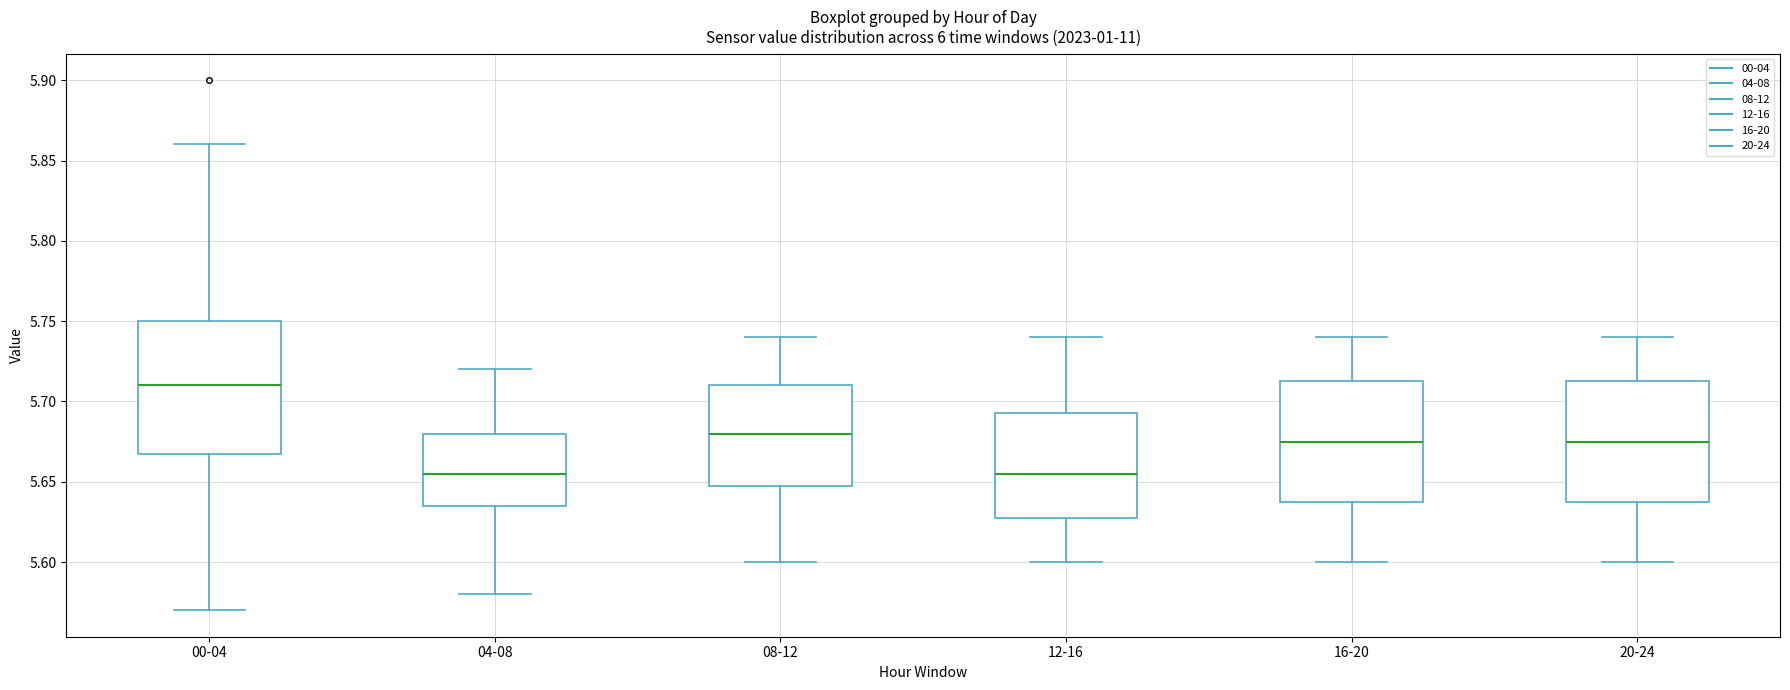

Reading left to right, read every box against the y-axis: the position of its median line, the range the box covers, and the ends of its whiskers. The values are not printed on the chart, so give them approximately, as read against the axis.

00-04: median 5.710, box 5.670 to 5.750, whiskers 5.570 to 5.860
04-08: median 5.655, box 5.635 to 5.680, whiskers 5.580 to 5.720
08-12: median 5.680, box 5.650 to 5.710, whiskers 5.600 to 5.740
12-16: median 5.655, box 5.630 to 5.695, whiskers 5.600 to 5.740
16-20: median 5.675, box 5.640 to 5.715, whiskers 5.600 to 5.740
20-24: median 5.675, box 5.640 to 5.715, whiskers 5.600 to 5.740